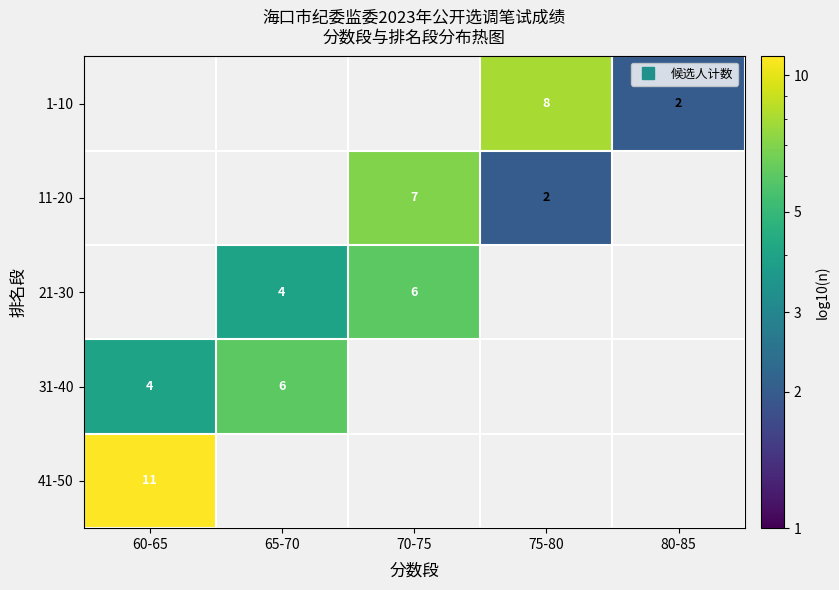

The 11-20 series shows 0 at 80-85. True or false?

True